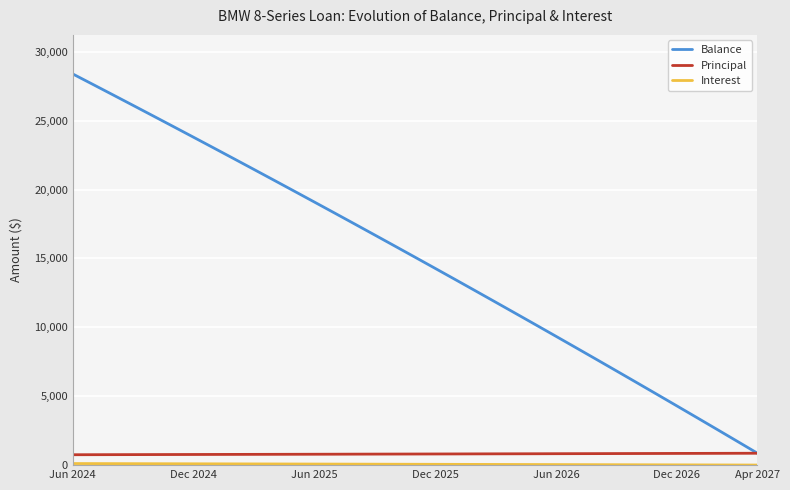

What is the highest value of the Principal series?

863.0